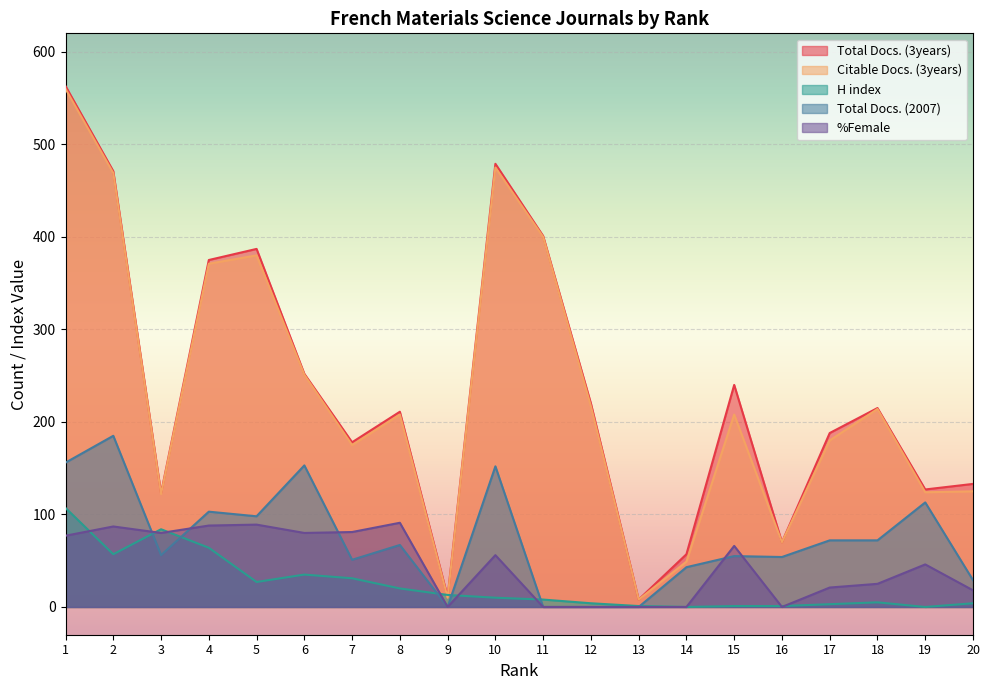

Is it true that %Female equals 35 at 18?

False